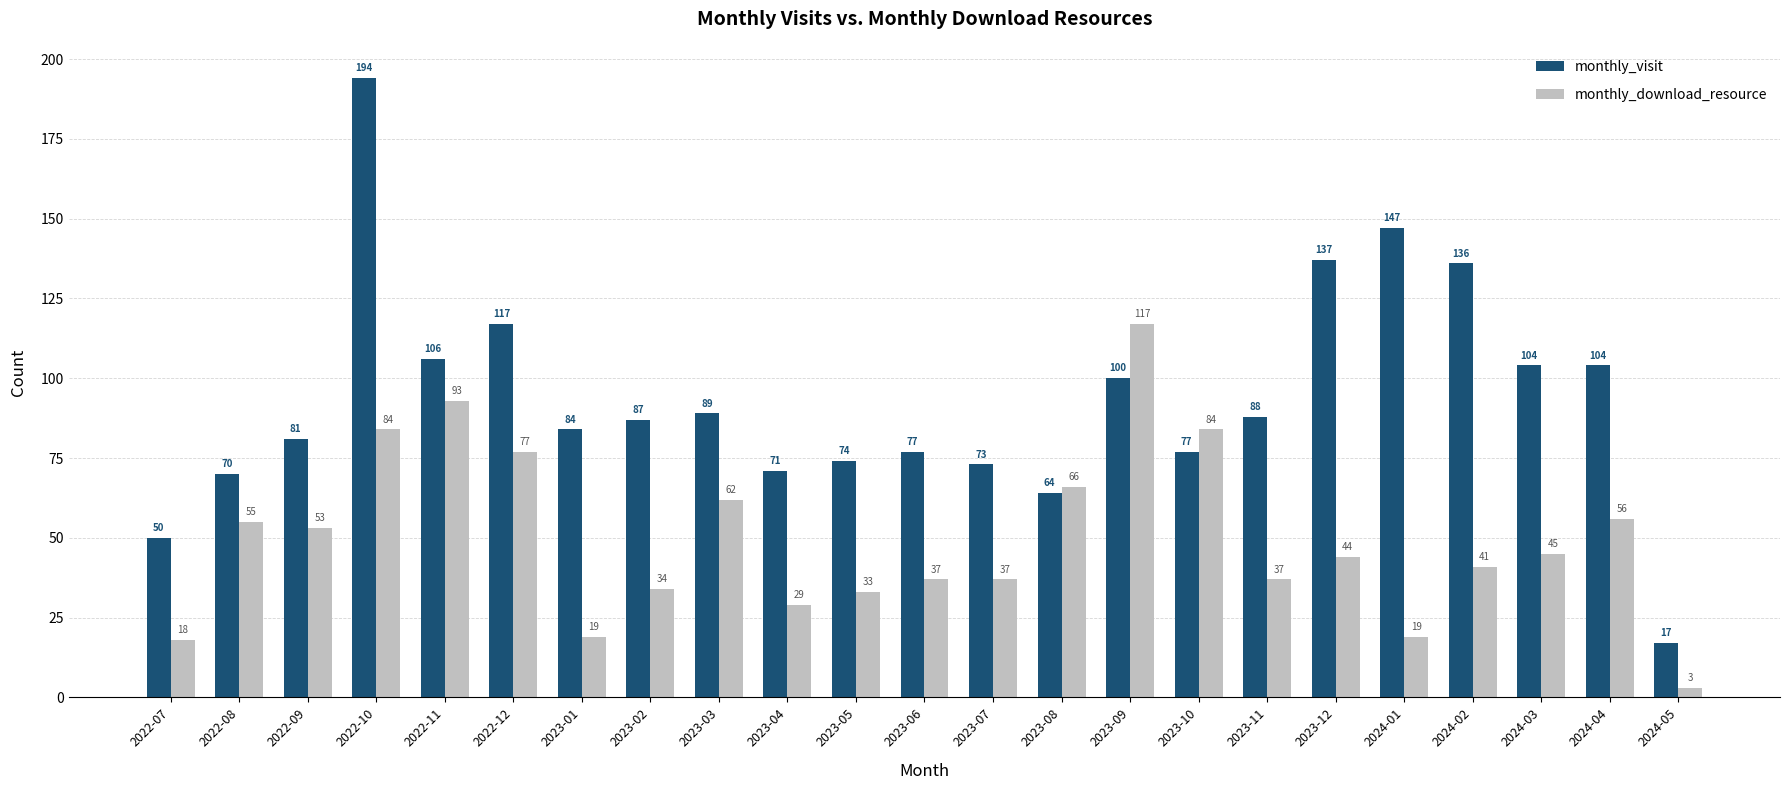

How many values in the monthly_download_resource series are below 44?

11